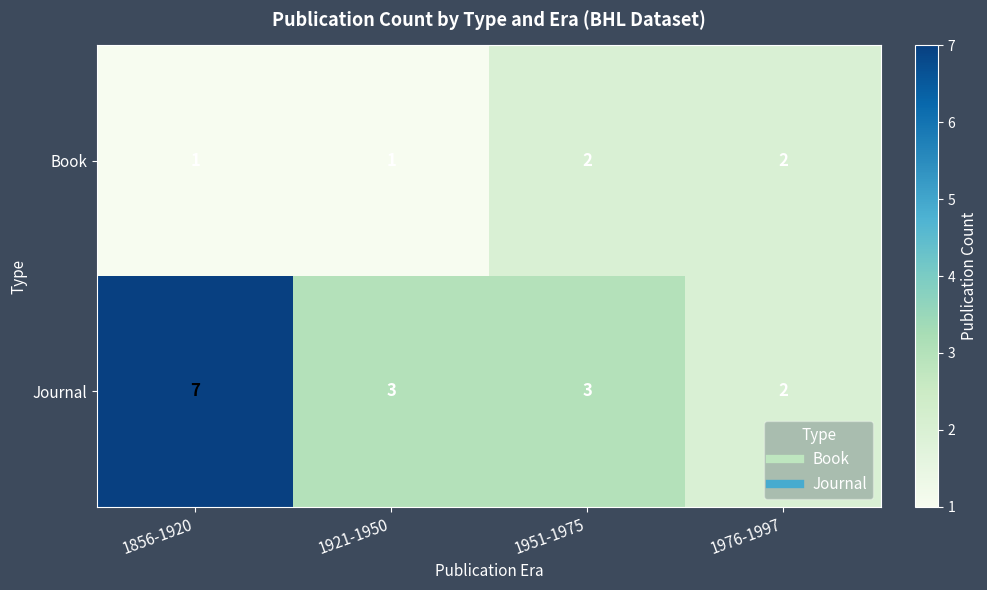

Reading right to left, transcribe all the data shown in this chart.

Book: 2	2	1	1
Journal: 2	3	3	7